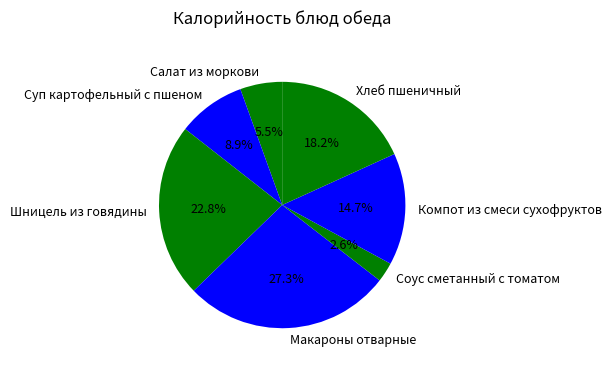

How many segments does this pie chart have?

7